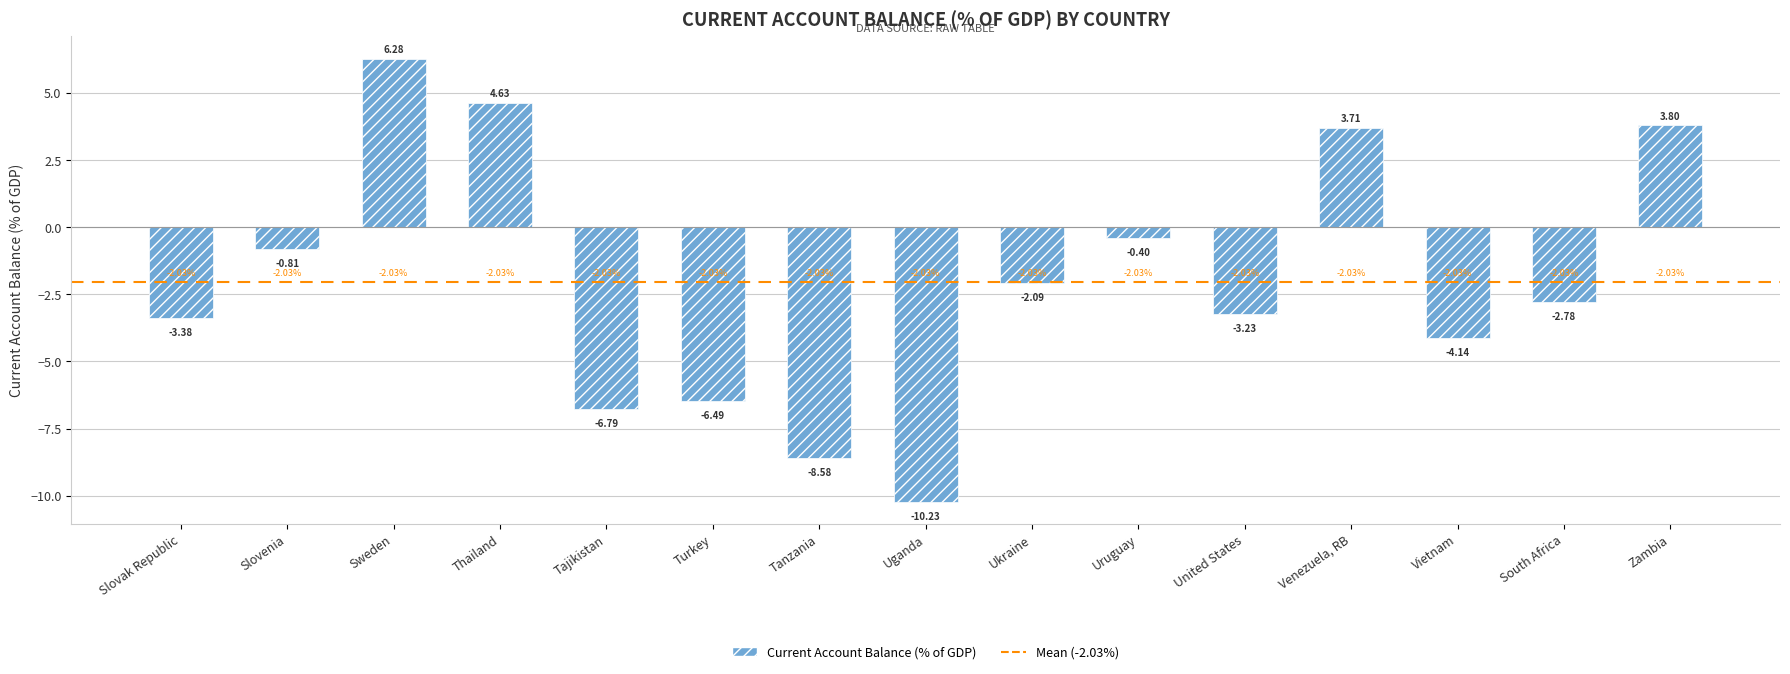

What is the label of the 8th bar from the right?

Uganda